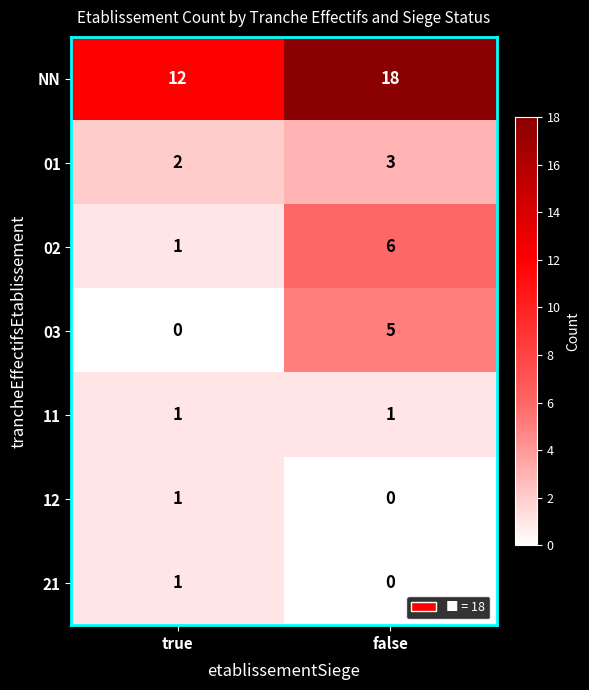

What is the spread (max minus min) of values at true?

12